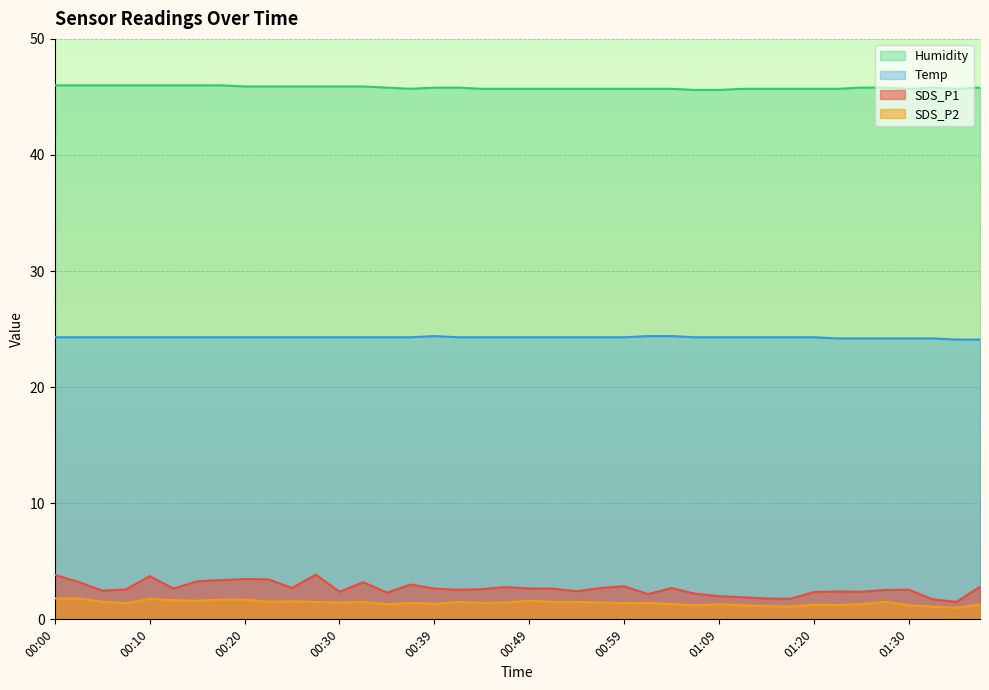

What is the difference between the Humidity values at 00:57 and 00:22?

0.2